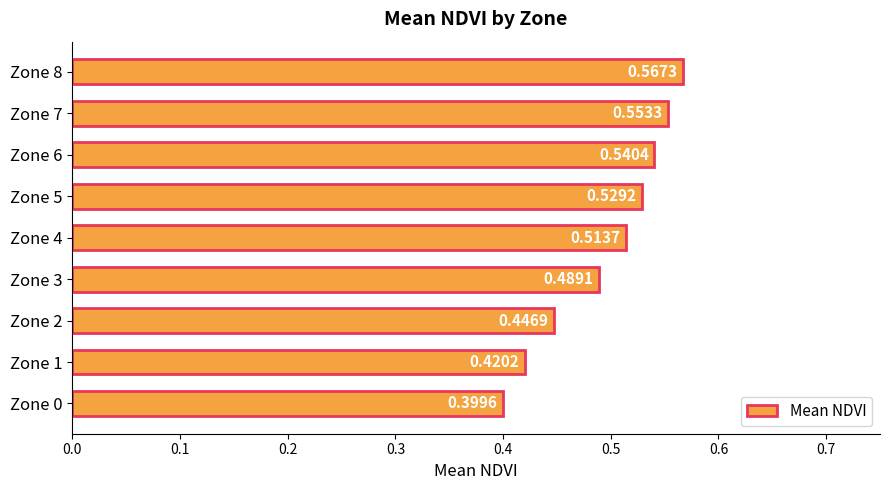

List the labels in order of value, largest first.

Zone 8, Zone 7, Zone 6, Zone 5, Zone 4, Zone 3, Zone 2, Zone 1, Zone 0